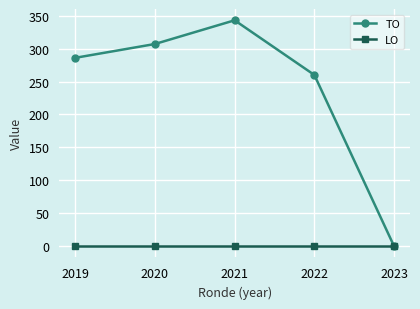

What value does the TO series have at 2022?

260